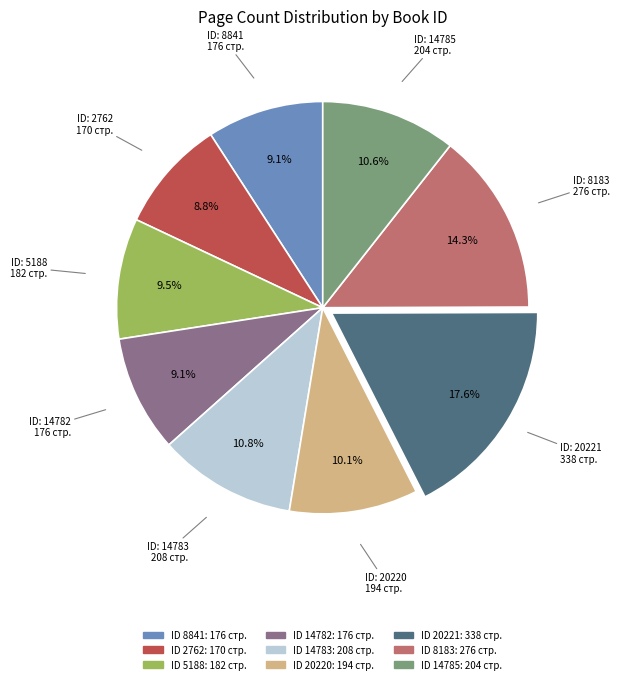

Is there any slice that represents more than half of the pie?

No